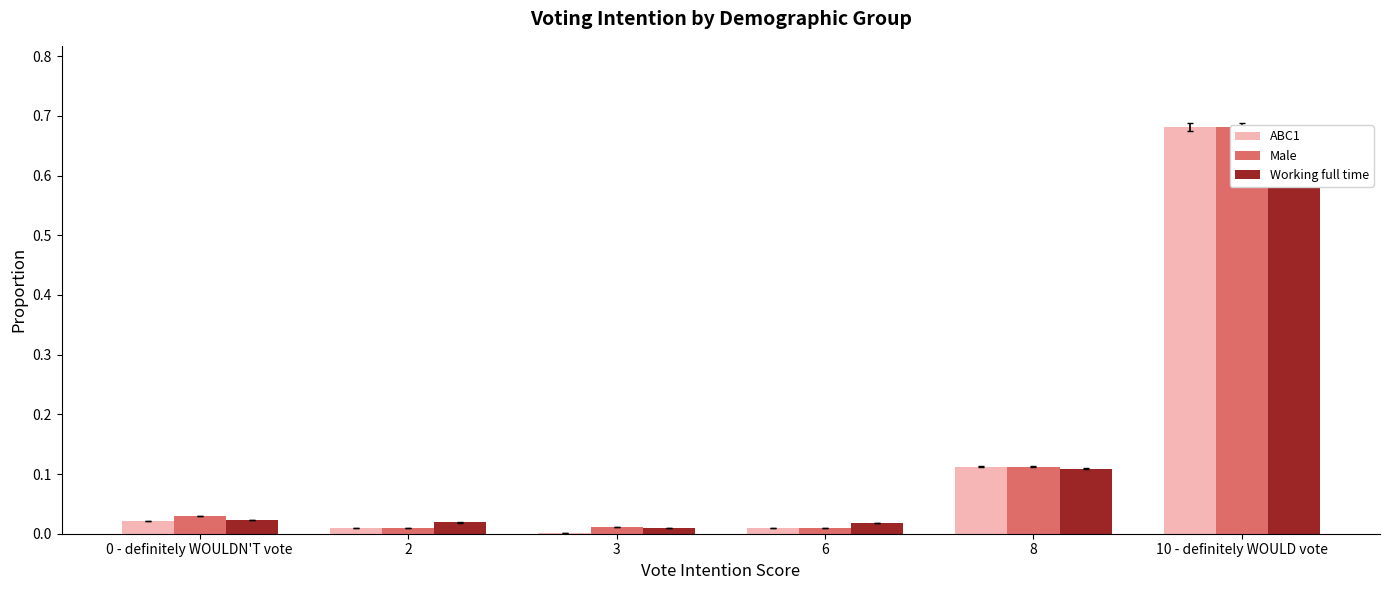

Which series has the largest total across all categories?

Male